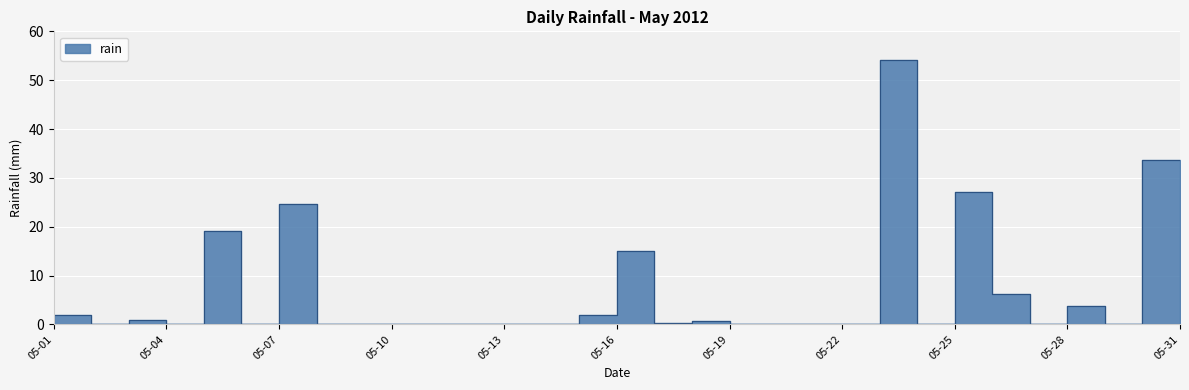

Reading left to right, what are all the values shown in this chart?

0.0	2.0	0.0	1.0	0.0	19.2	0.0	24.6	0.0	0.0	0.0	0.0	0.0	0.0	0.0	2.0	15.0	0.2	0.6	0.0	0.0	0.0	0.0	54.2	0.0	27.2	6.2	0.0	3.8	0.0	33.6